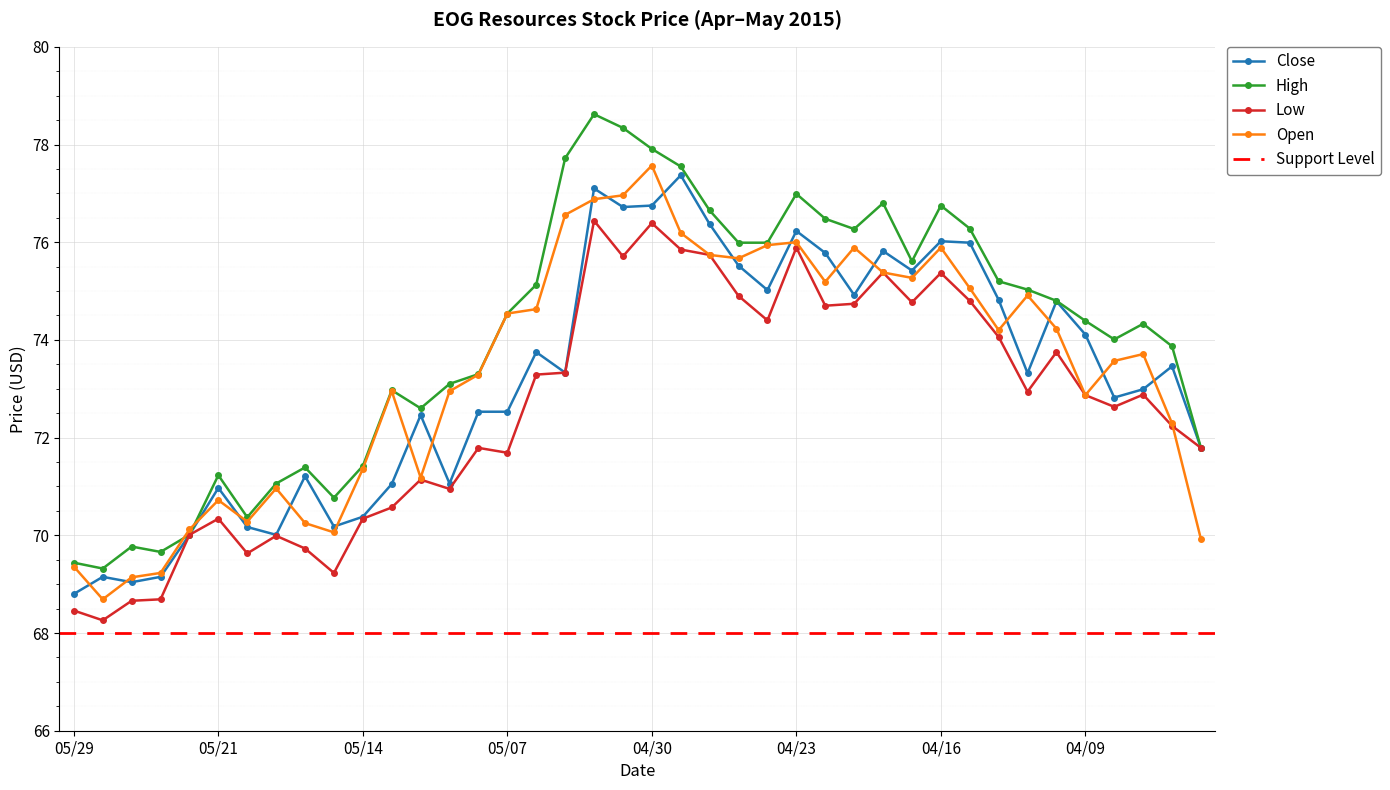

The value of Close at 05/06 is 73.8. True or false?

True